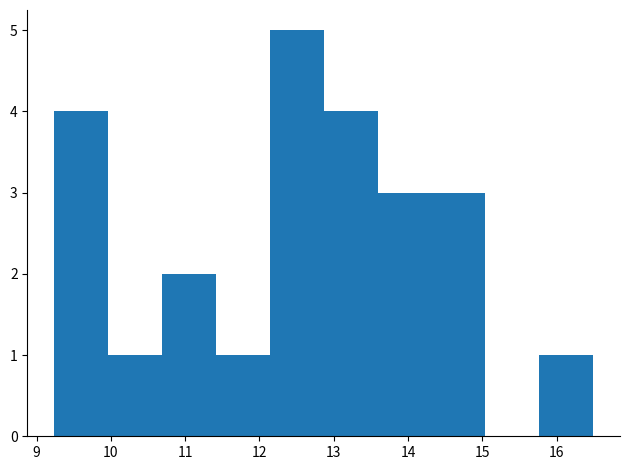

Reading left to right, transcribe this chart: for each bar, give the range it covers on the x-axis and its height. Neither the bar edges nor the heights are printed on the chart, so give them approximately, as read against the axes.

9.2 to 10.0: 4
10.0 to 10.7: 1
10.7 to 11.4: 2
11.4 to 12.1: 1
12.1 to 12.9: 5
12.9 to 13.6: 4
13.6 to 14.3: 3
14.3 to 15.0: 3
15.0 to 15.8: 0
15.8 to 16.5: 1